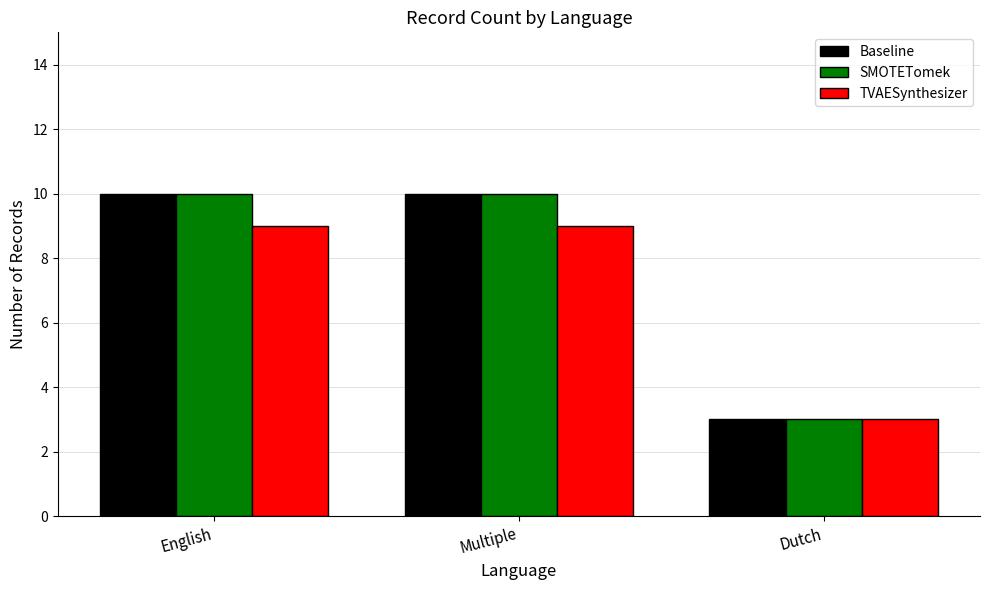

True or false: Baseline has a value of 10 at English.

True